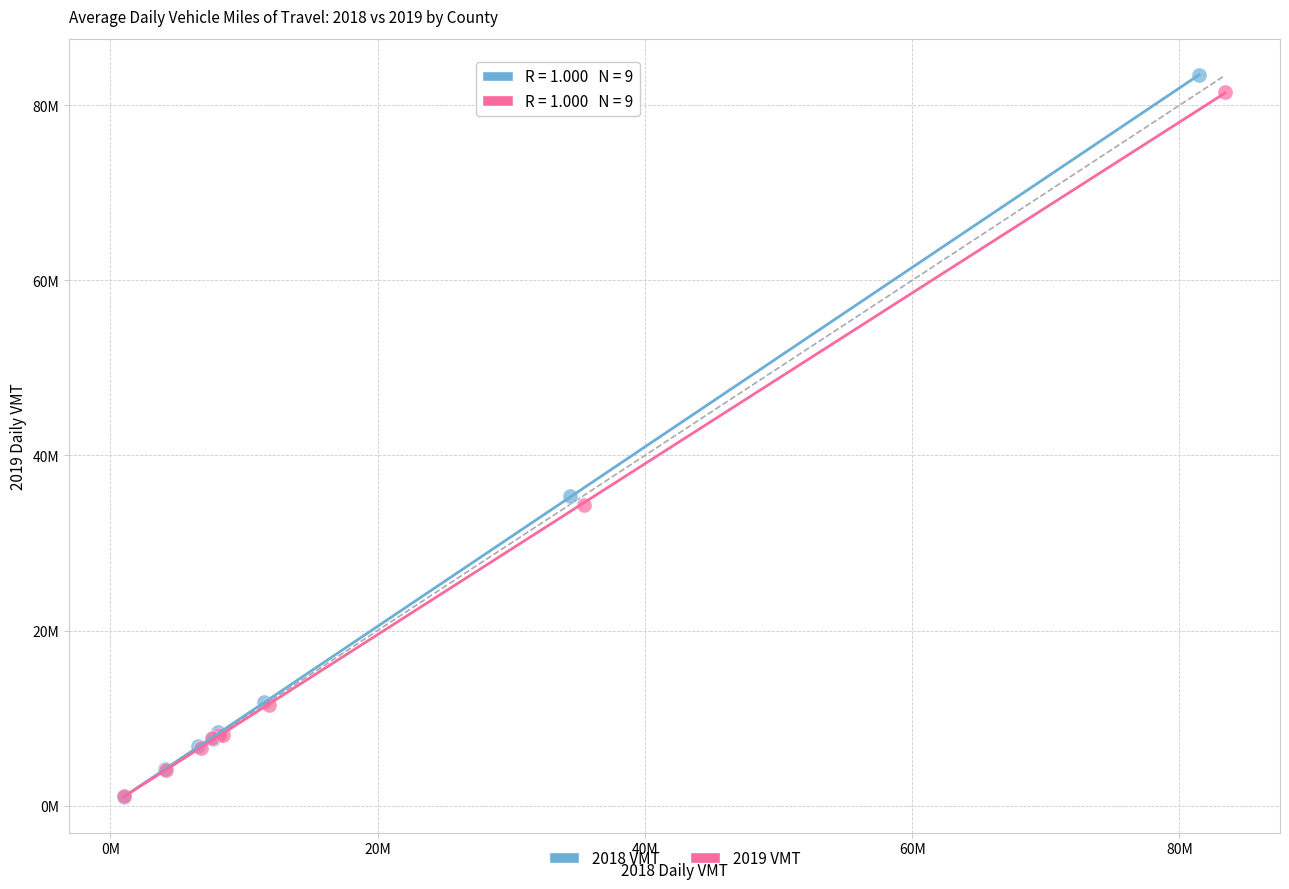

Which series reaches the maximum Y coordinate?

2018 VMT